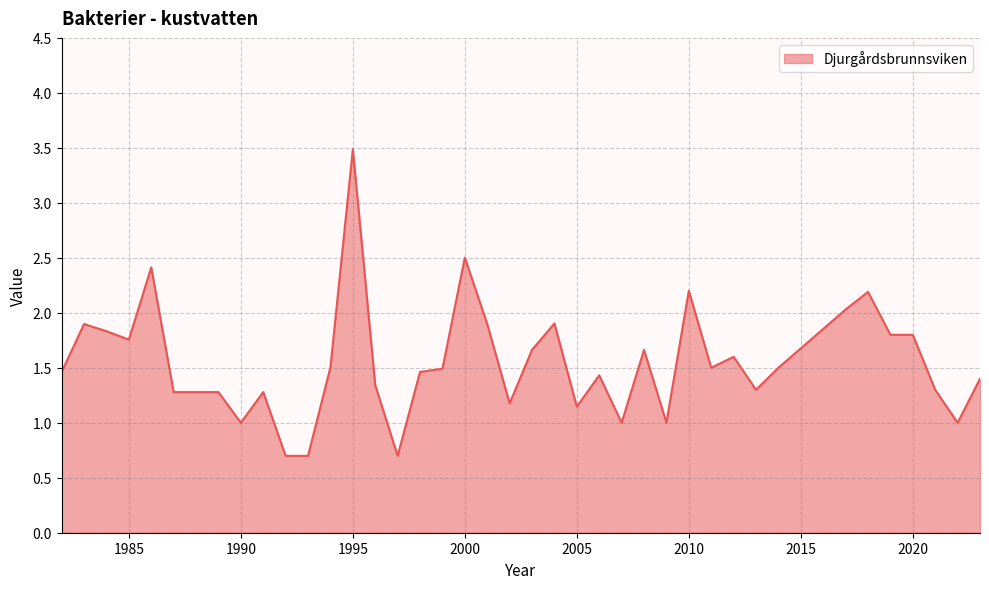

True or false: the data has more than 0 interior local peaks.

True